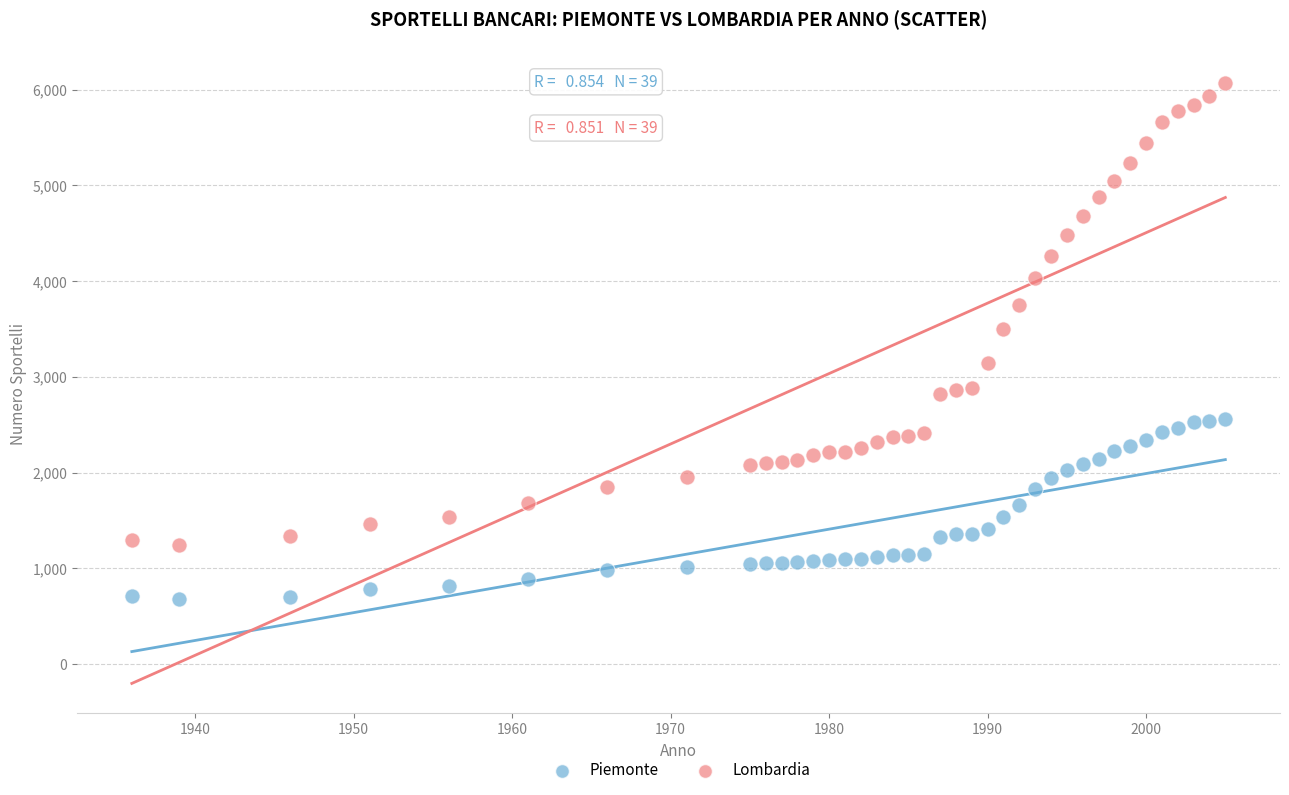

Which series contains the lowest Y value?

Piemonte